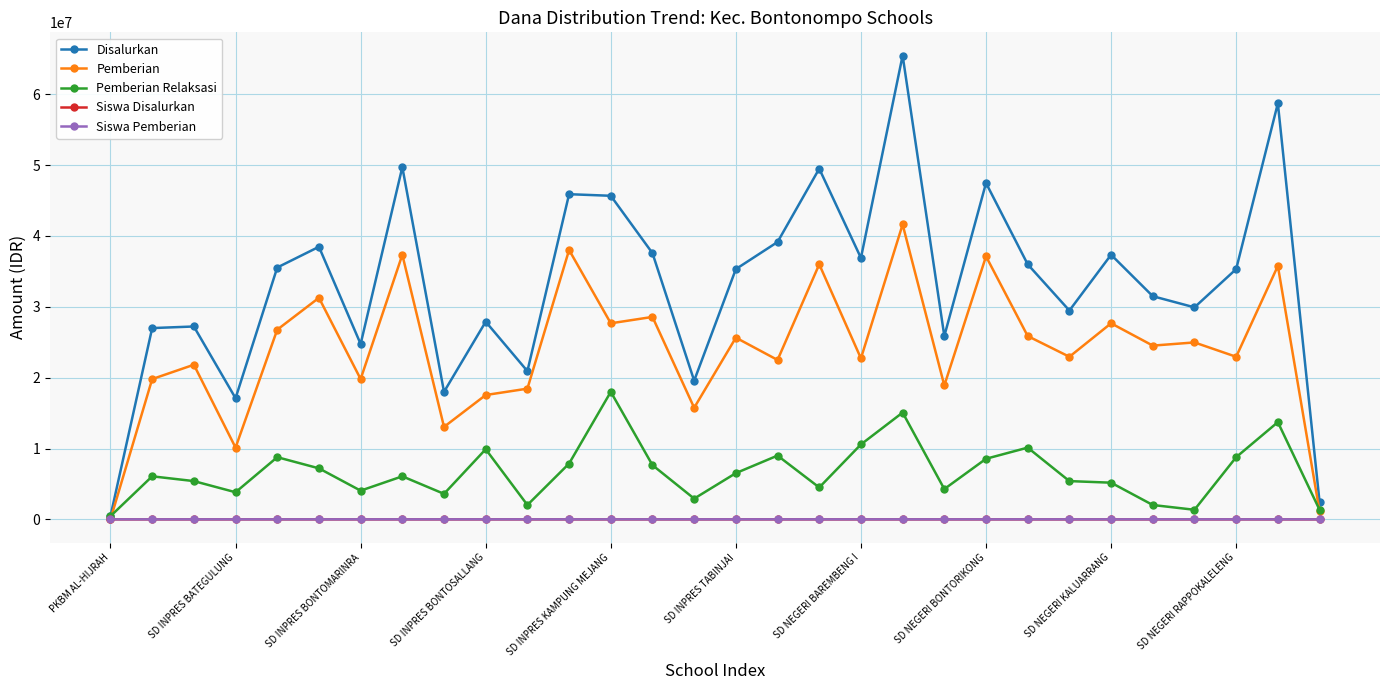

What is the maximum value for Pemberian?

41625000